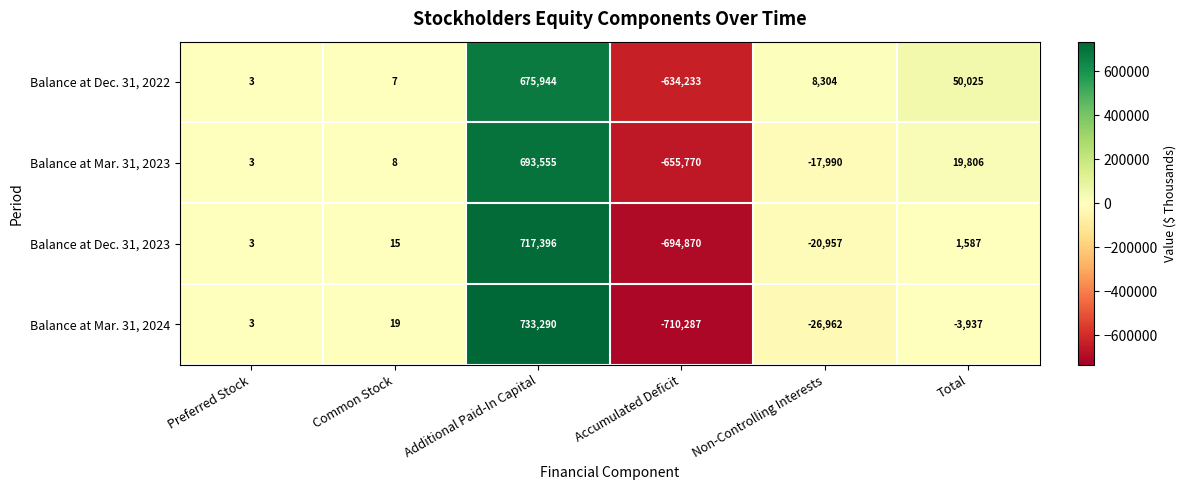

Reading left to right, extract all data points from this chart.

Balance at Dec. 31, 2022: 3	7	675944	-634233	8304	50025
Balance at Mar. 31, 2023: 3	8	693555	-655770	-17990	19806
Balance at Dec. 31, 2023: 3	15	717396	-694870	-20957	1587
Balance at Mar. 31, 2024: 3	19	733290	-710287	-26962	-3937